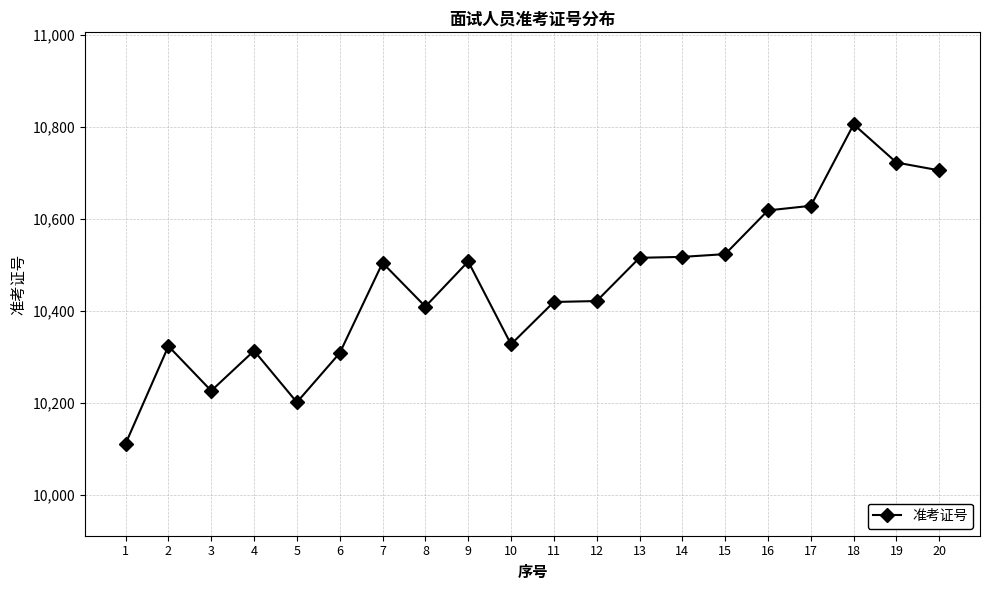

How many data points are less than 10504?

10